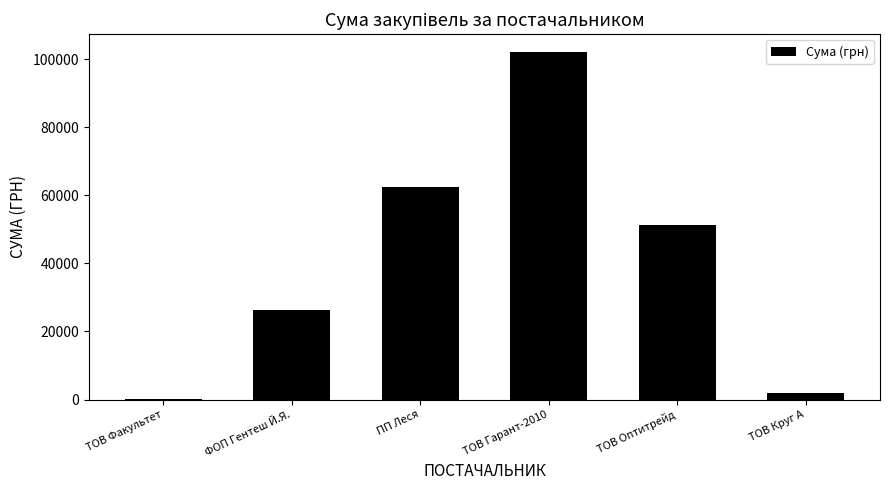

Reading left to right, list all the values displayed in this chart.

165.0	26271.7	62524.0	102193.3	51204.7	2059.2